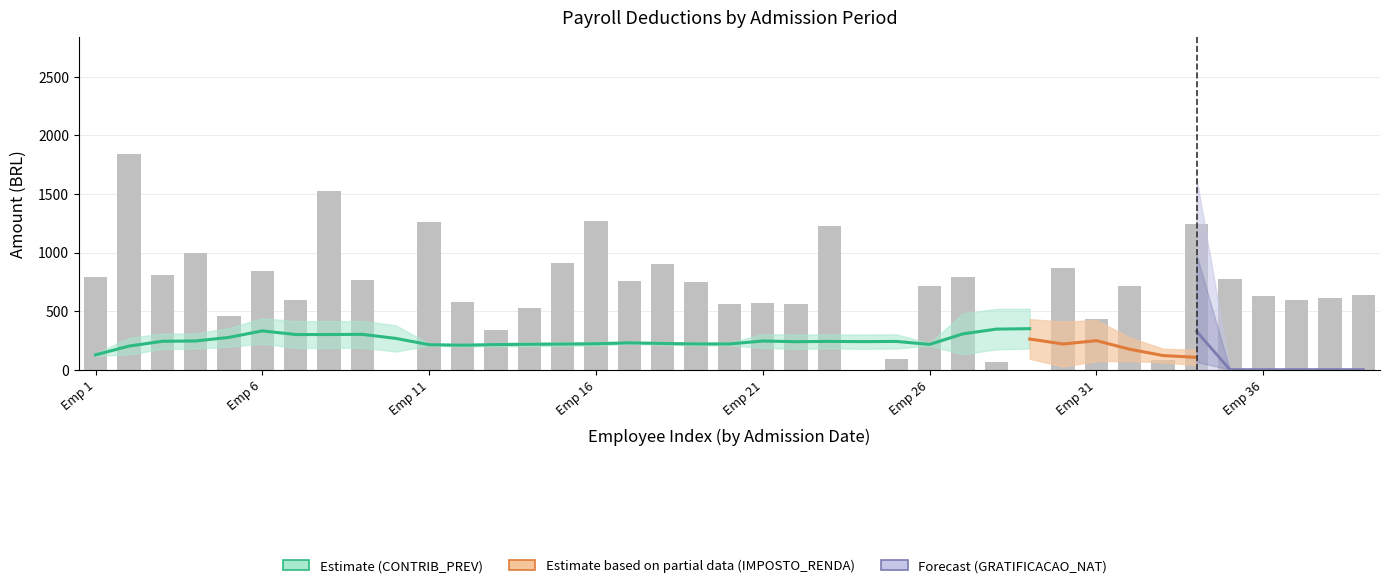

Which series has the largest range (max minus min)?

GRATIFICACAO_NAT